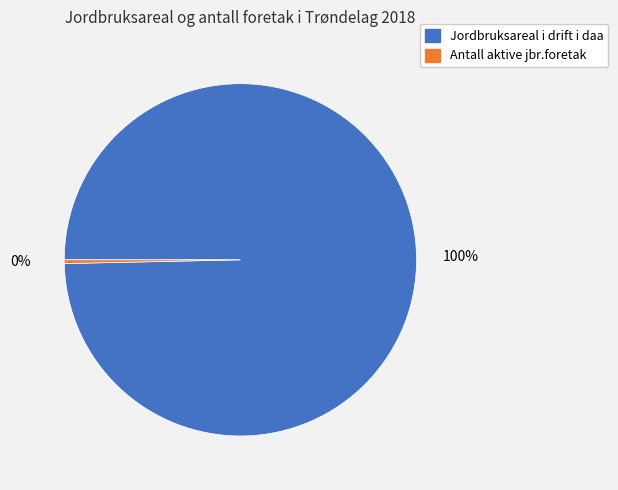

Which slice is the smallest?

Antall aktive jbr.foretak